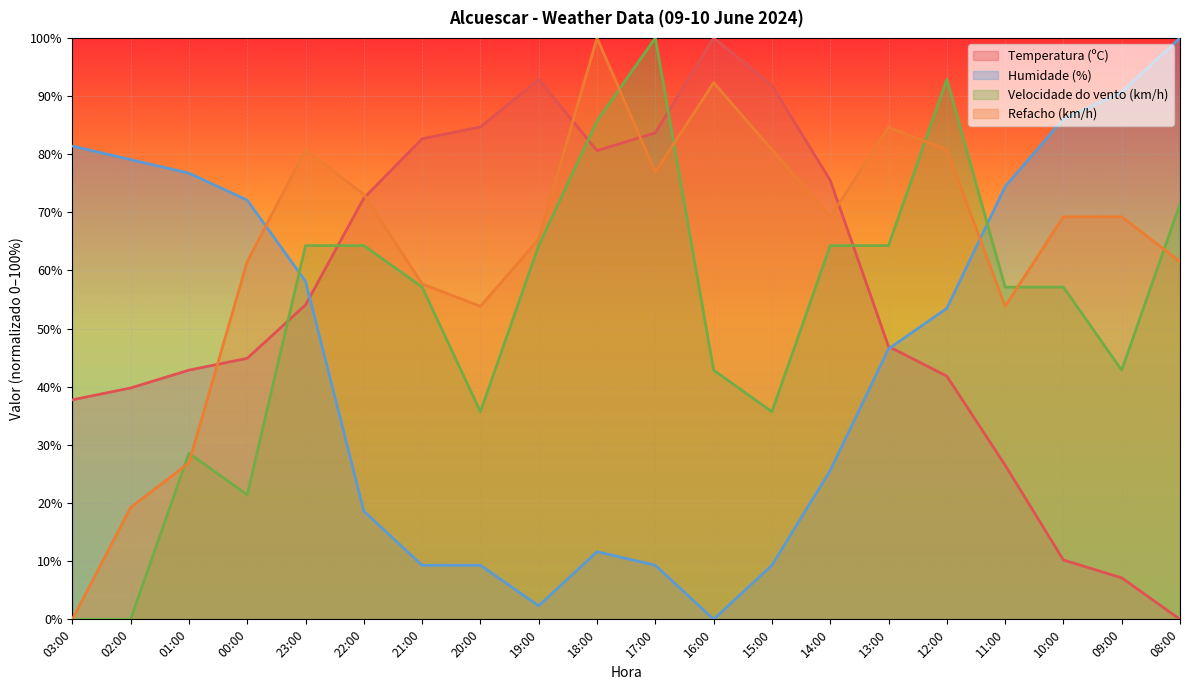

True or false: Velocidade do vento (km/h) has a value of 21.4 at 00:00.

True